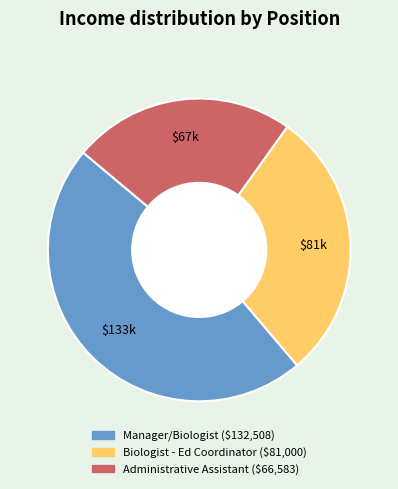

Rank the categories by value from lowest to highest.

Administrative Assistant, Biologist - Ed Coordinator, Manager/Biologist